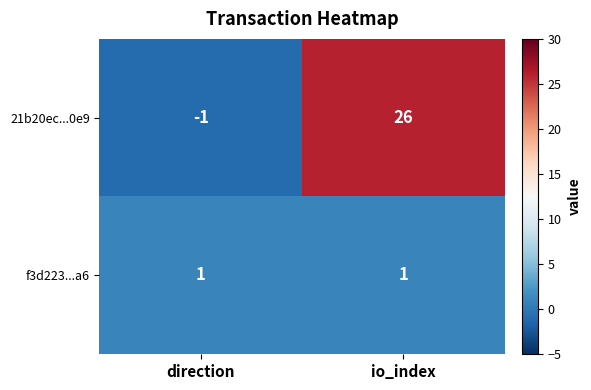

What is the sum of the 21b20ec...0e9 values at direction and io_index?

25